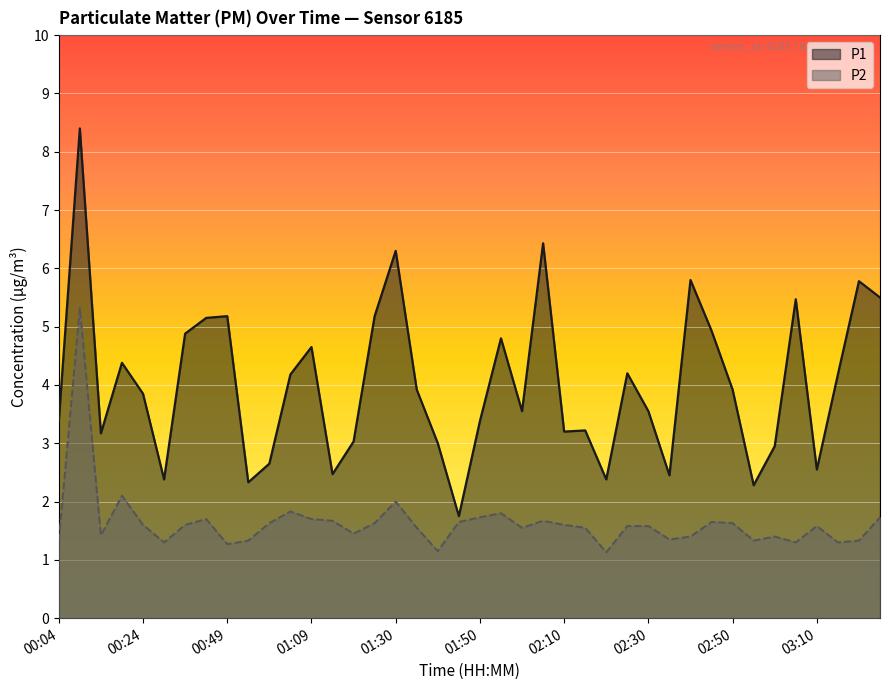

True or false: P2 and P1 intersect in this chart.

False